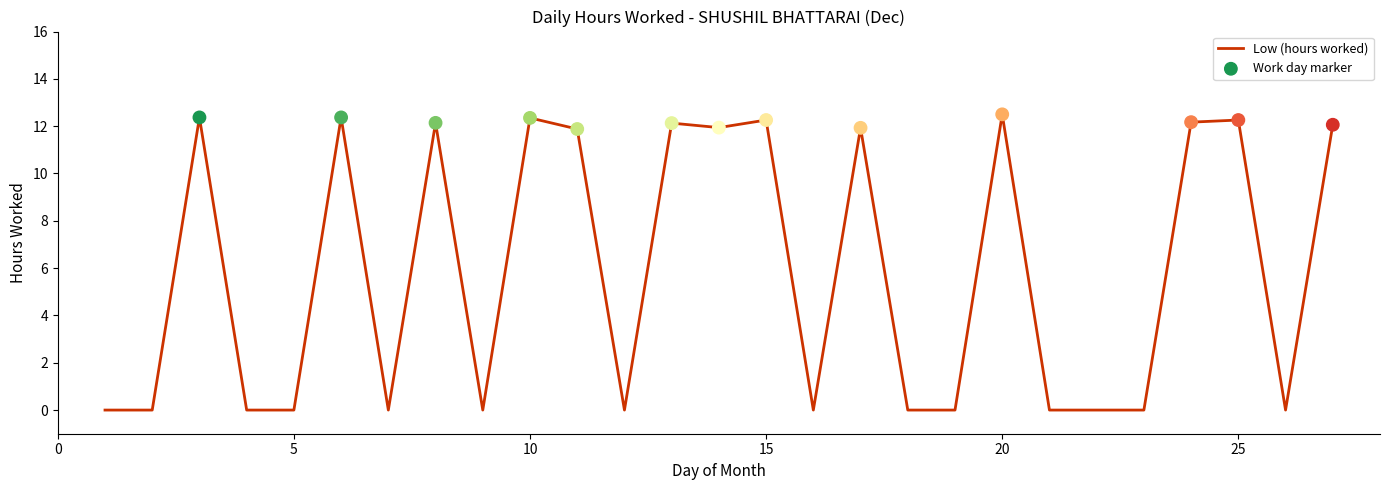

What is the greatest value displayed?

12.5